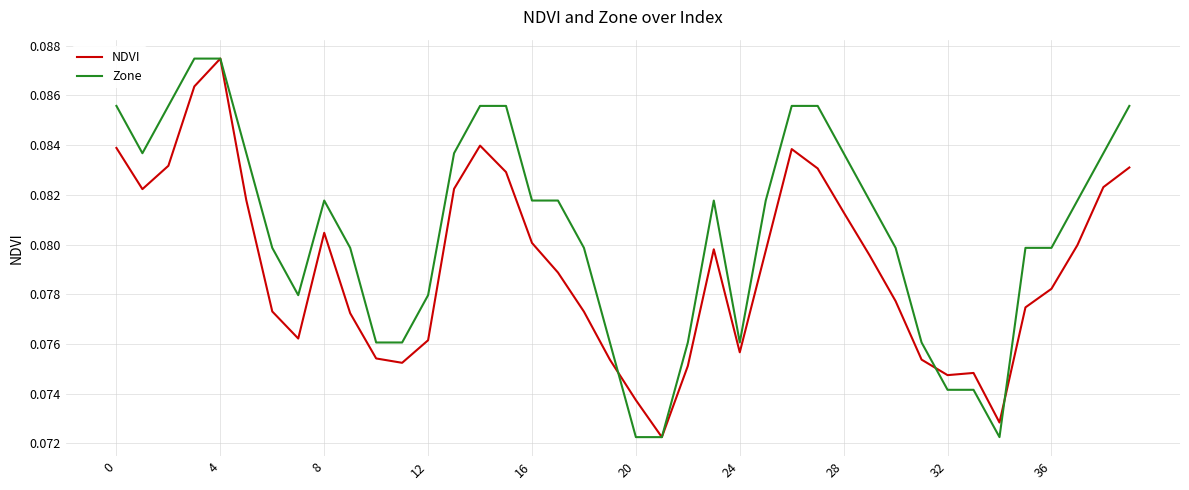

Which series has the largest total across all categories?

Zone